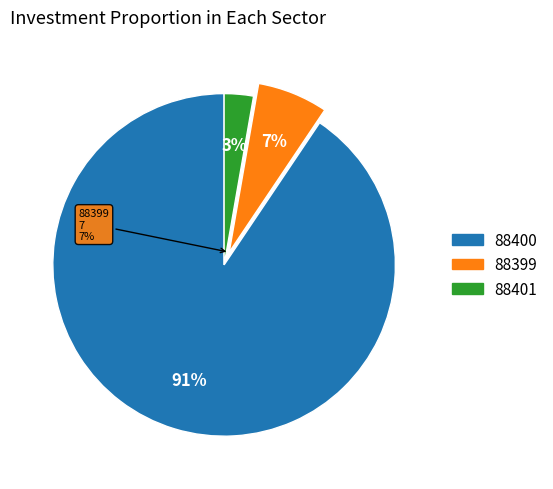

To the nearest percent, what is the combined percentage of 88400 and 88401?

93%